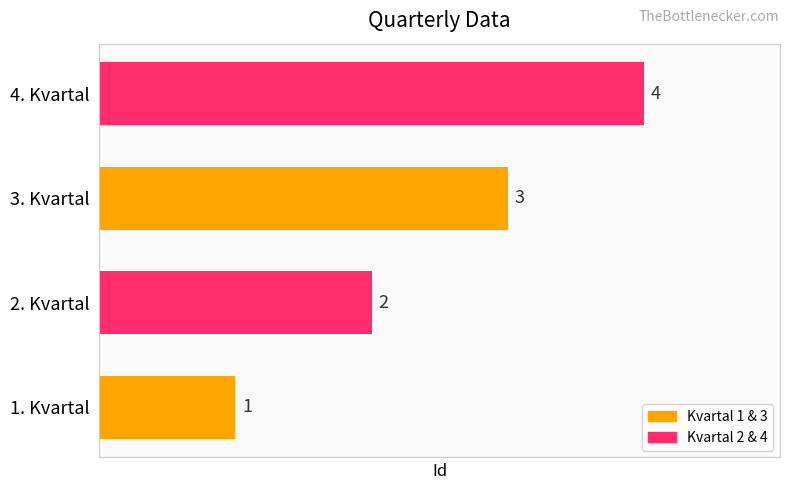

How many data points does each series have?

4